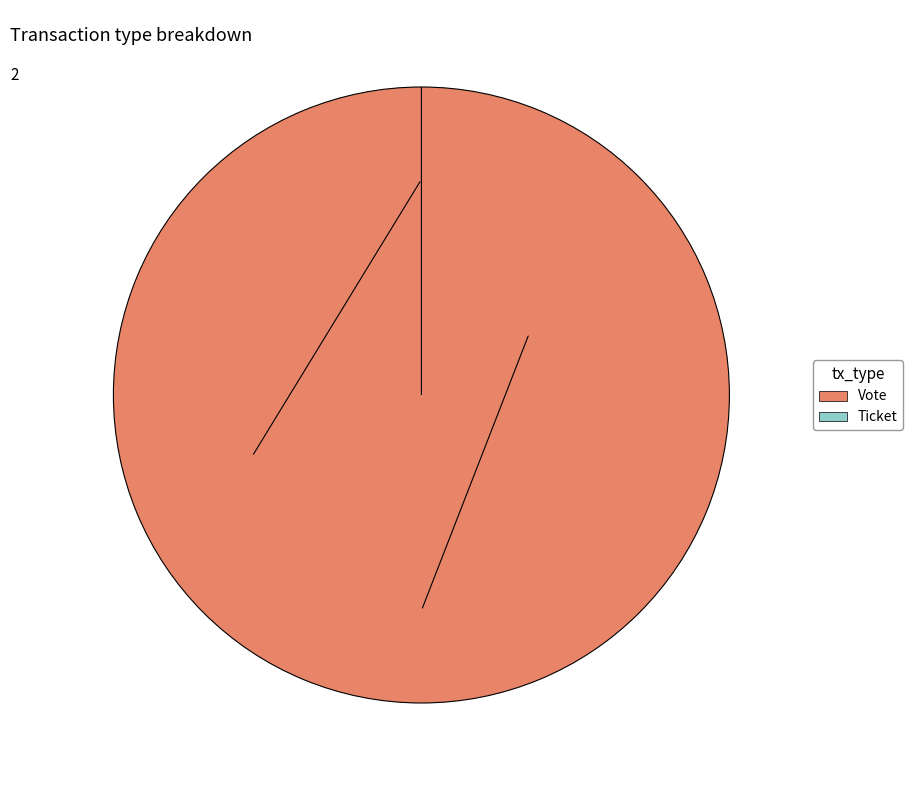

To the nearest percent, what is the average slice percentage?

50%